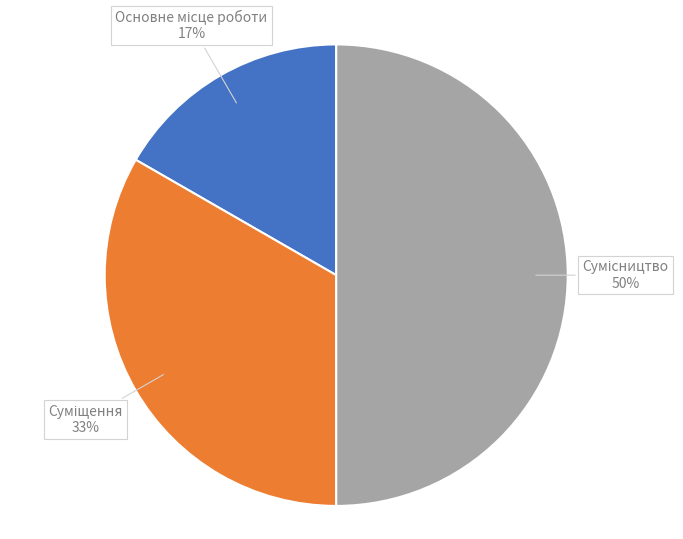

To the nearest percent, what is the difference between the largest and smallest slice percentages?

33%